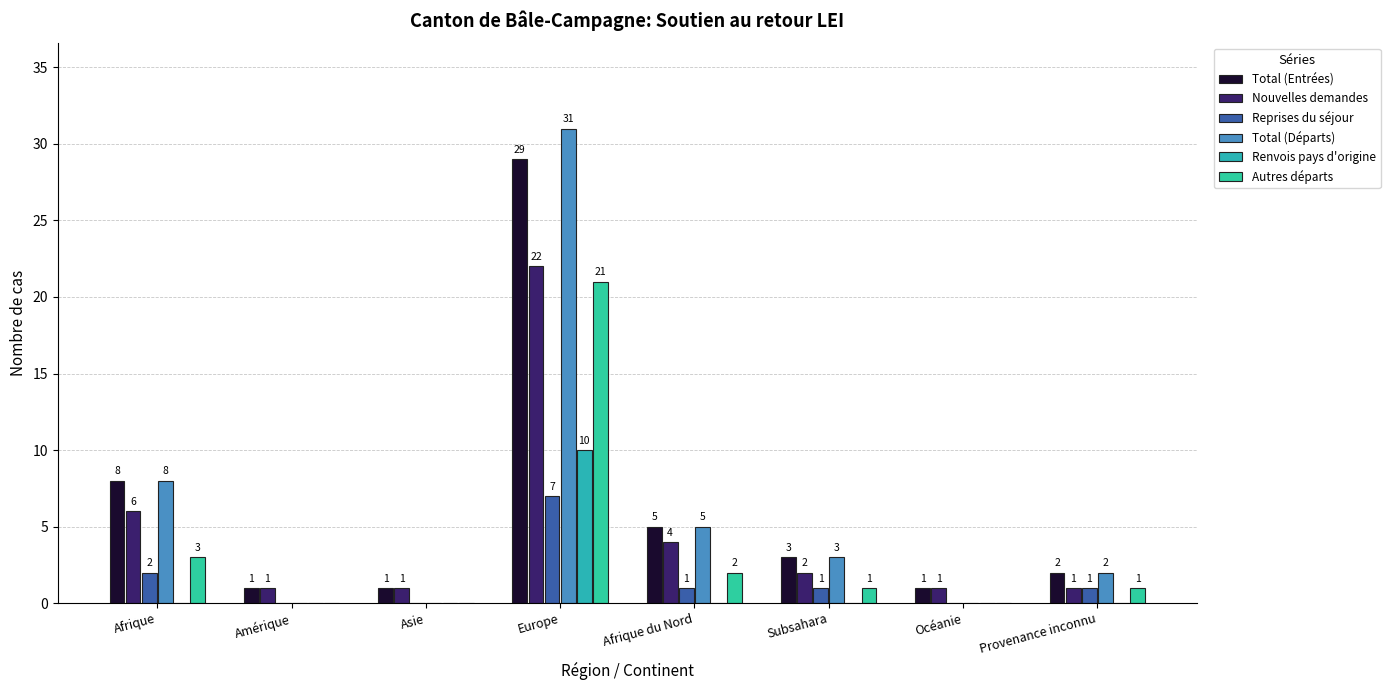

How many groups of bars are there?

8